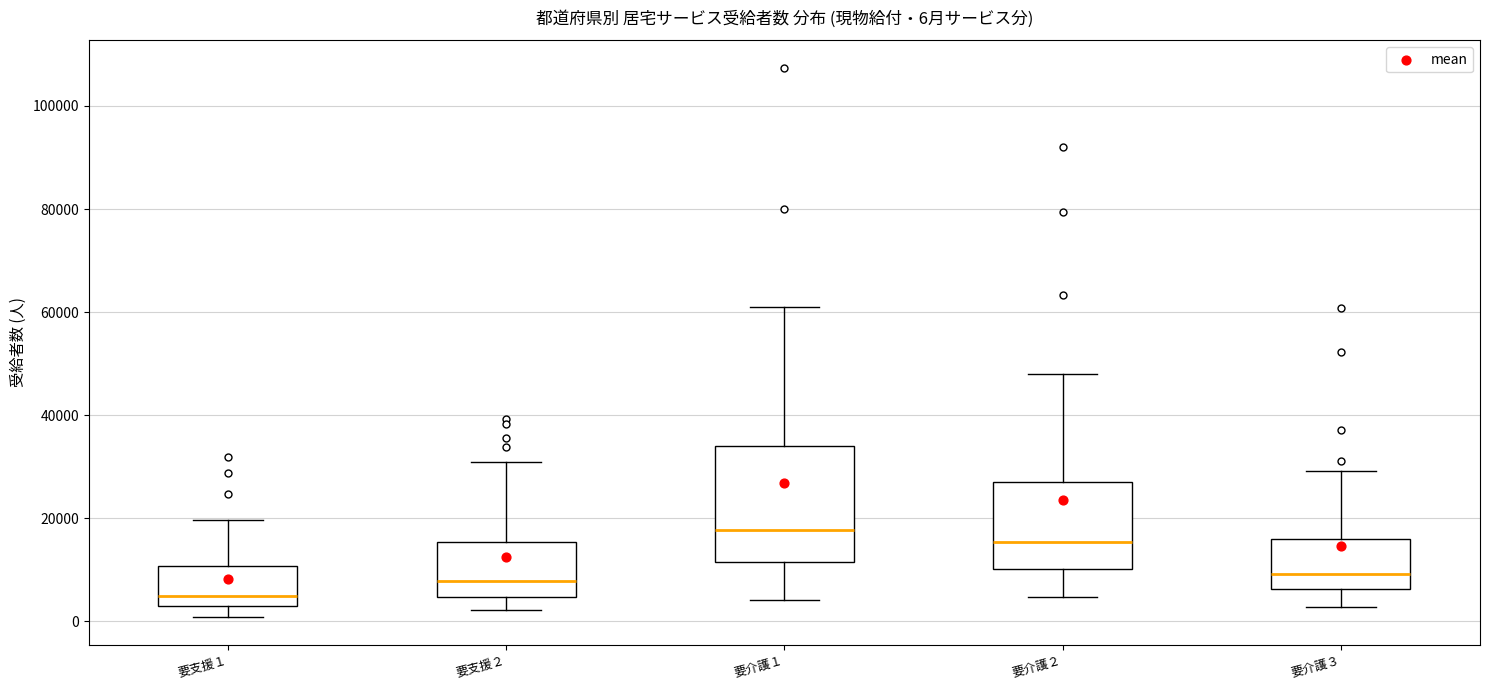

Which box has the lowest median line?

要支援１